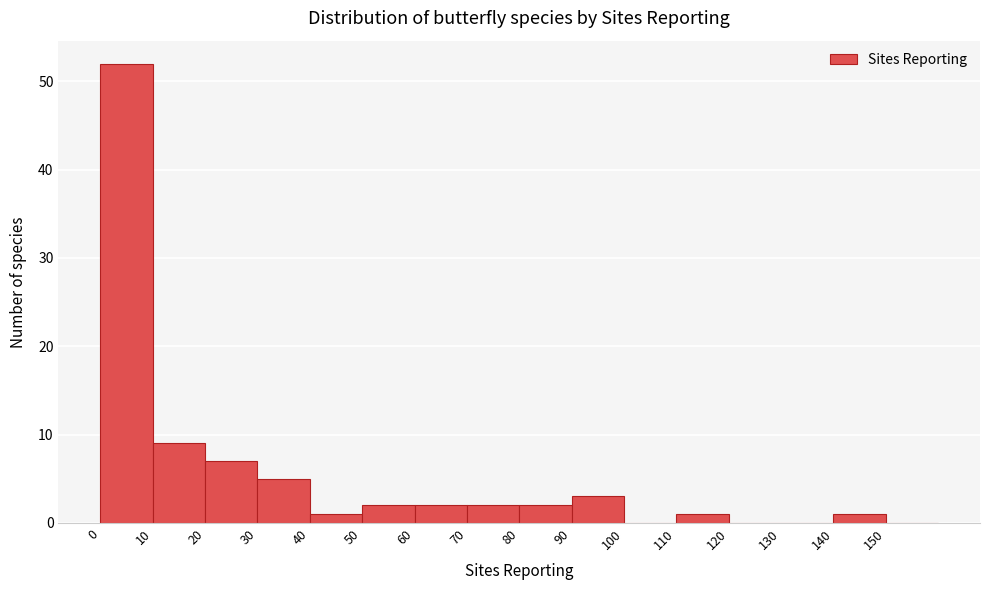

Reading left to right, transcribe this chart: for each bar, give the range it covers on the x-axis and its height. The values are not printed on the chart, so give them approximately, as read against the axis.

0 to 10: 52
10 to 20: 9
20 to 30: 7
30 to 40: 5
40 to 50: 1
50 to 60: 2
60 to 70: 2
70 to 80: 2
80 to 90: 2
90 to 100: 3
100 to 110: 0
110 to 120: 1
120 to 130: 0
130 to 140: 0
140 to 150: 1
150 to 160: 0